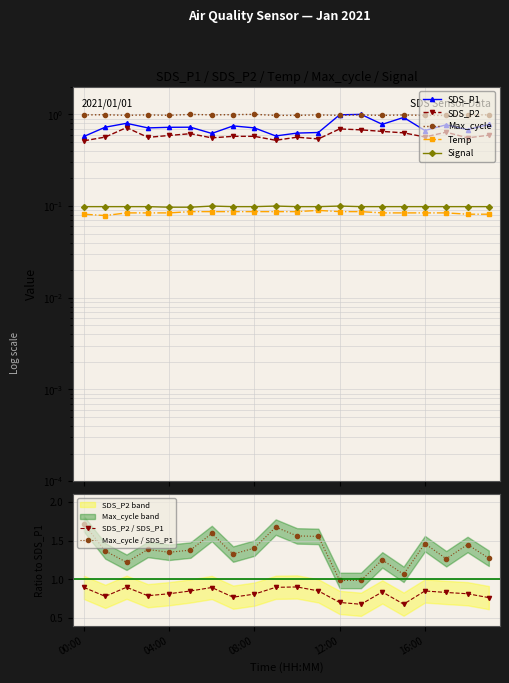

The Temp series shows 0.1 at 01:00. True or false?

True